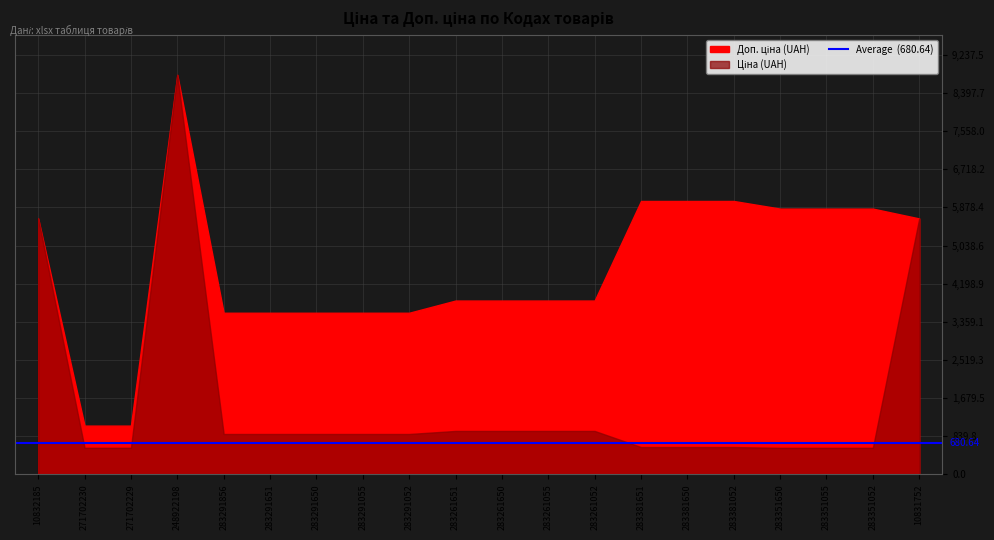

How many lines are shown in the chart?

2